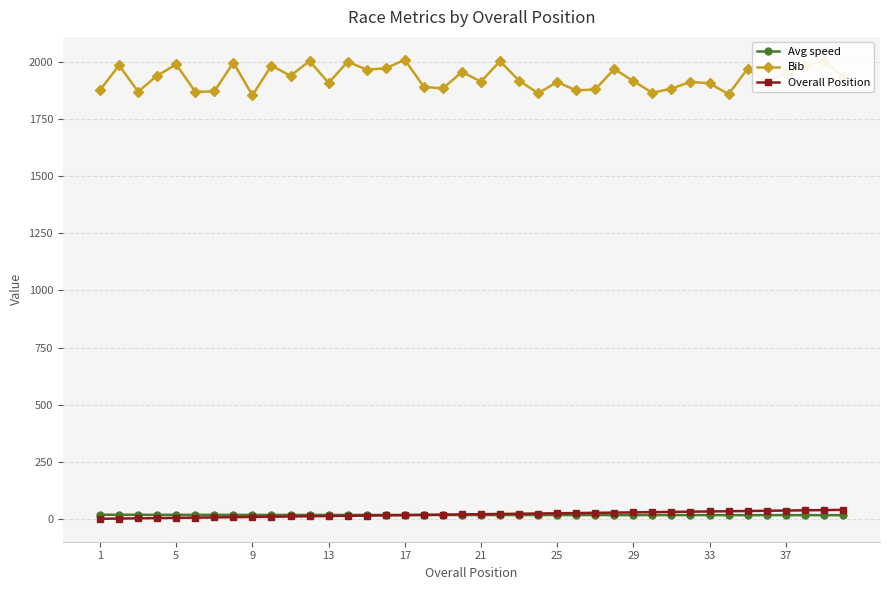

What is the average value of the Bib series?

1929.0